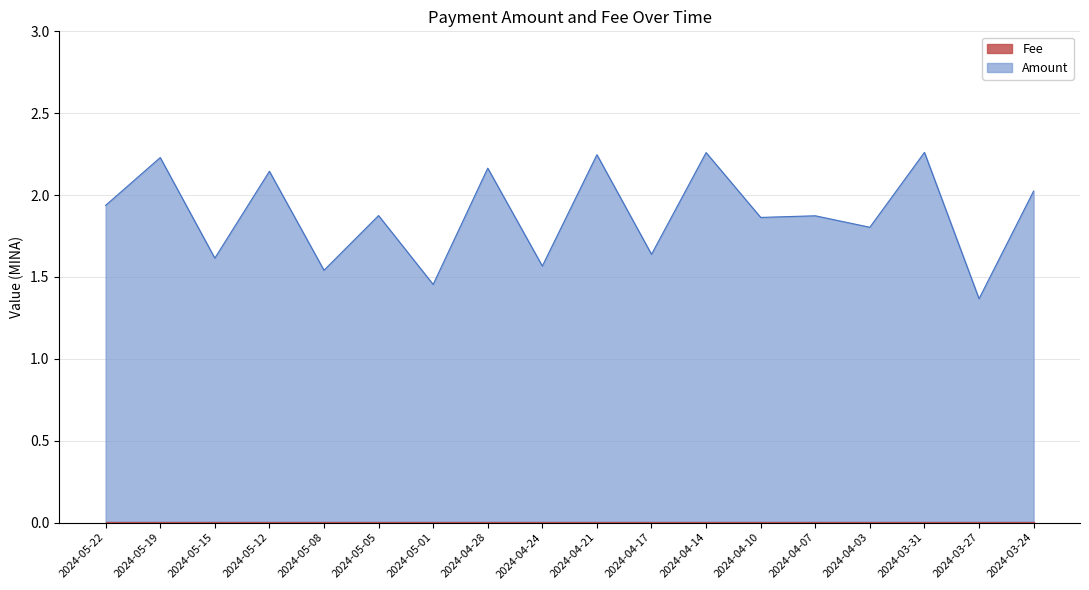

Reading left to right, transcribe all the data shown in this chart.

1.9	2.2	1.6	2.1	1.5	1.9	1.5	2.2	1.6	2.2	1.6	2.3	1.9	1.9	1.8	2.3	1.4	2.0